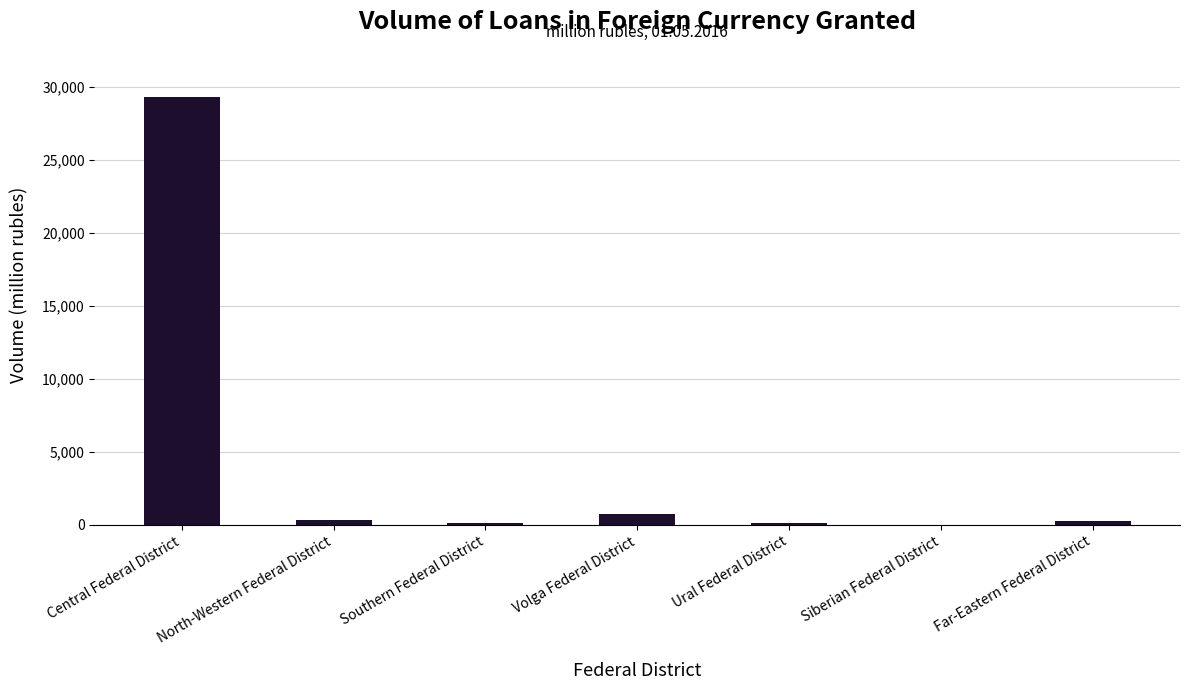

Which label corresponds to the largest value in the chart?

Central Federal District